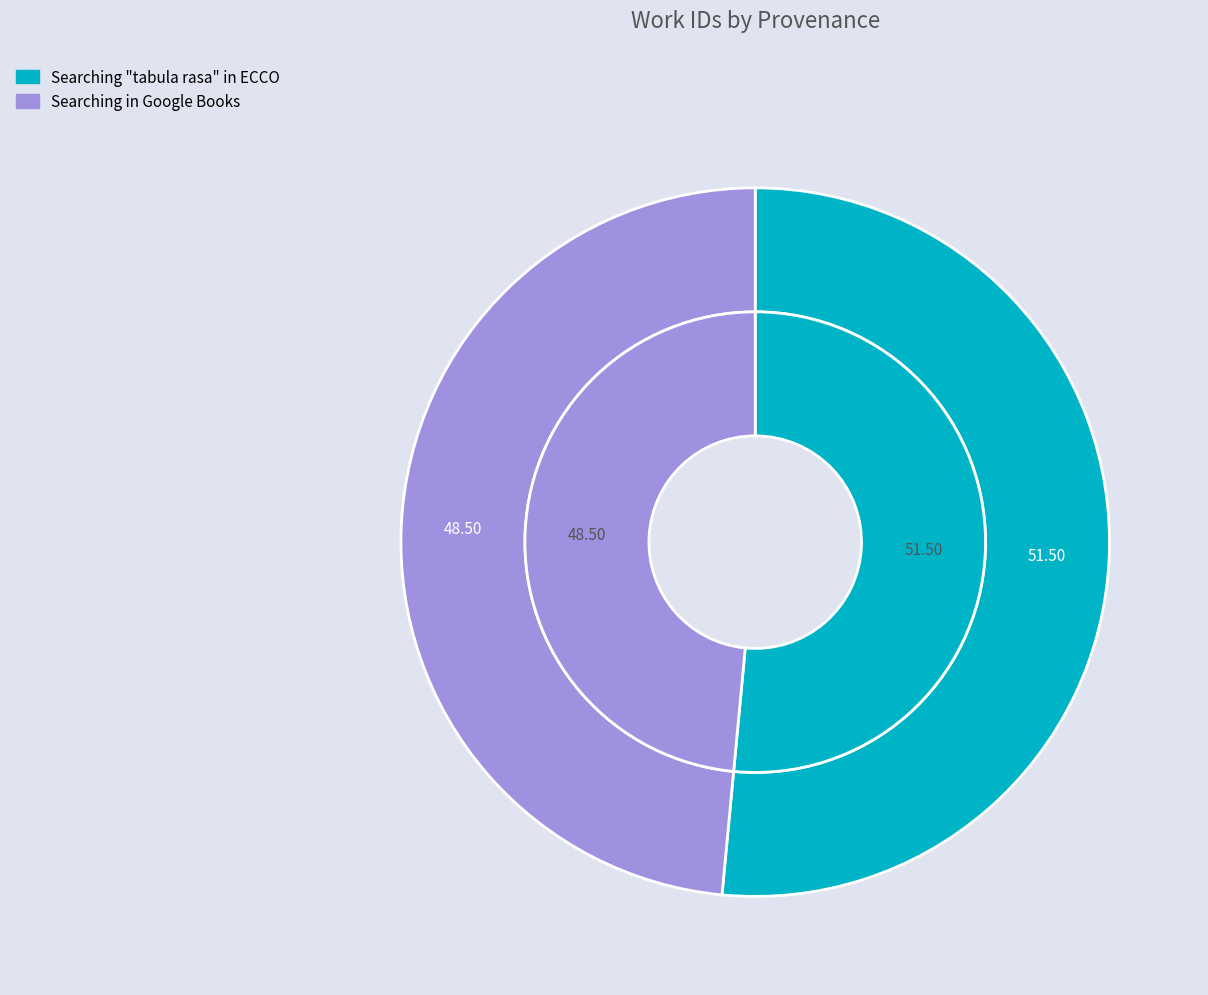

What is the largest slice in the pie chart?

Searching "tabula rasa" in ECCO